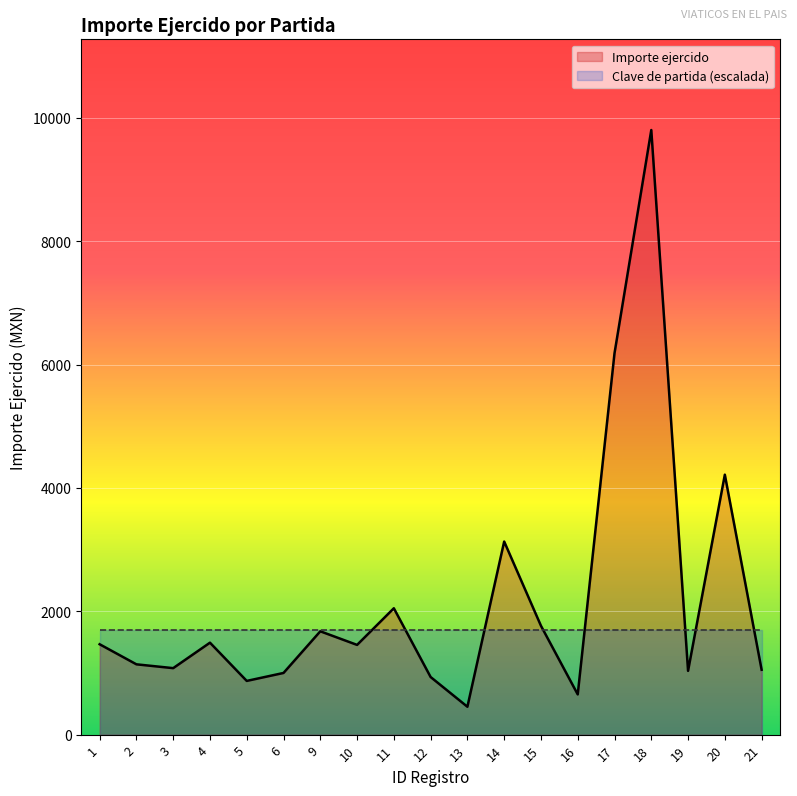

List the labels in order of value, largest first.

18, 17, 20, 14, 11, 15, 9, 4, 1, 10, 2, 3, 21, 19, 6, 12, 5, 16, 13